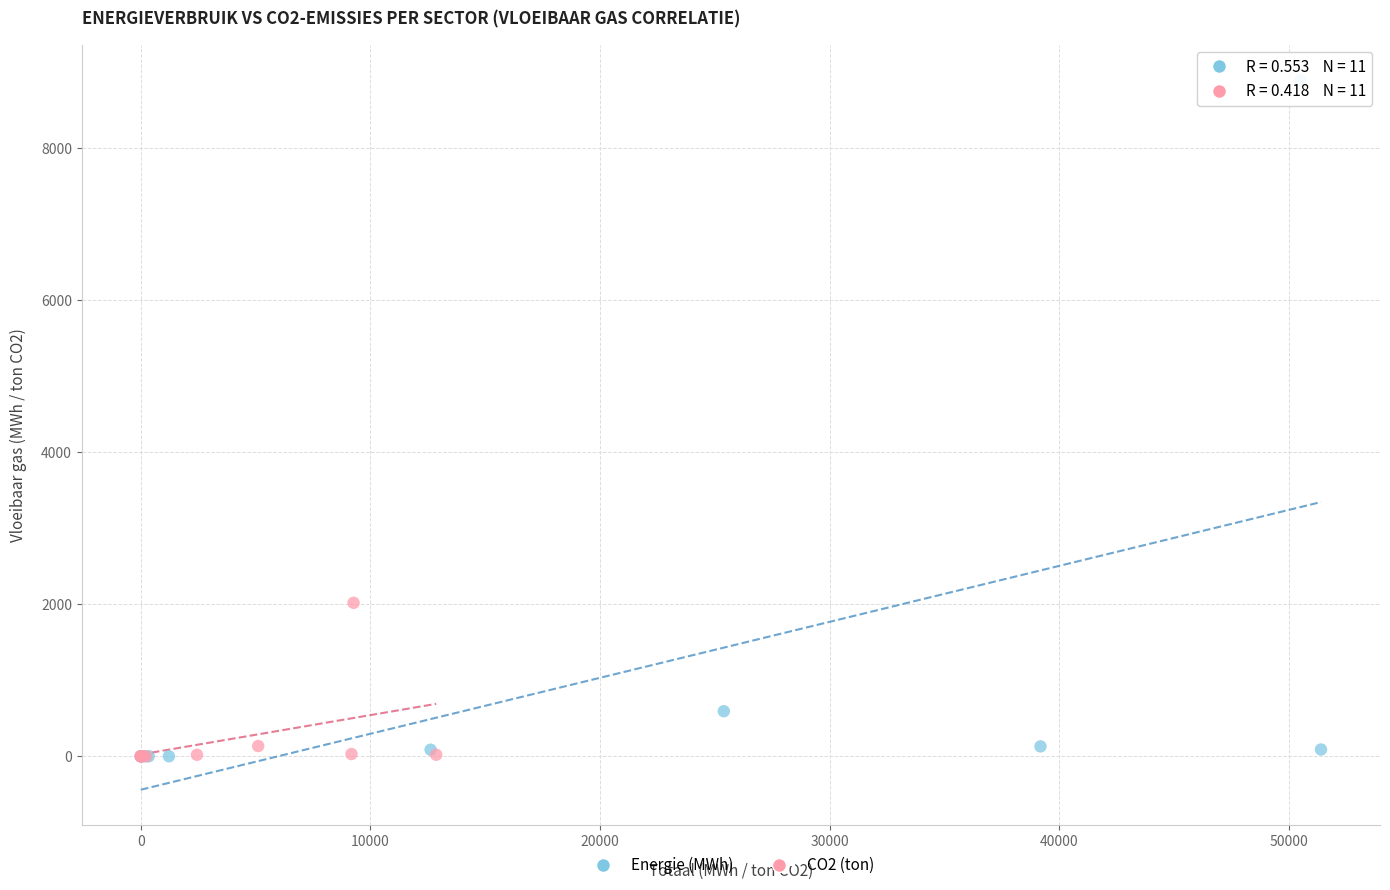

Which series has the largest Y range (max minus min)?

Energie (MWh)